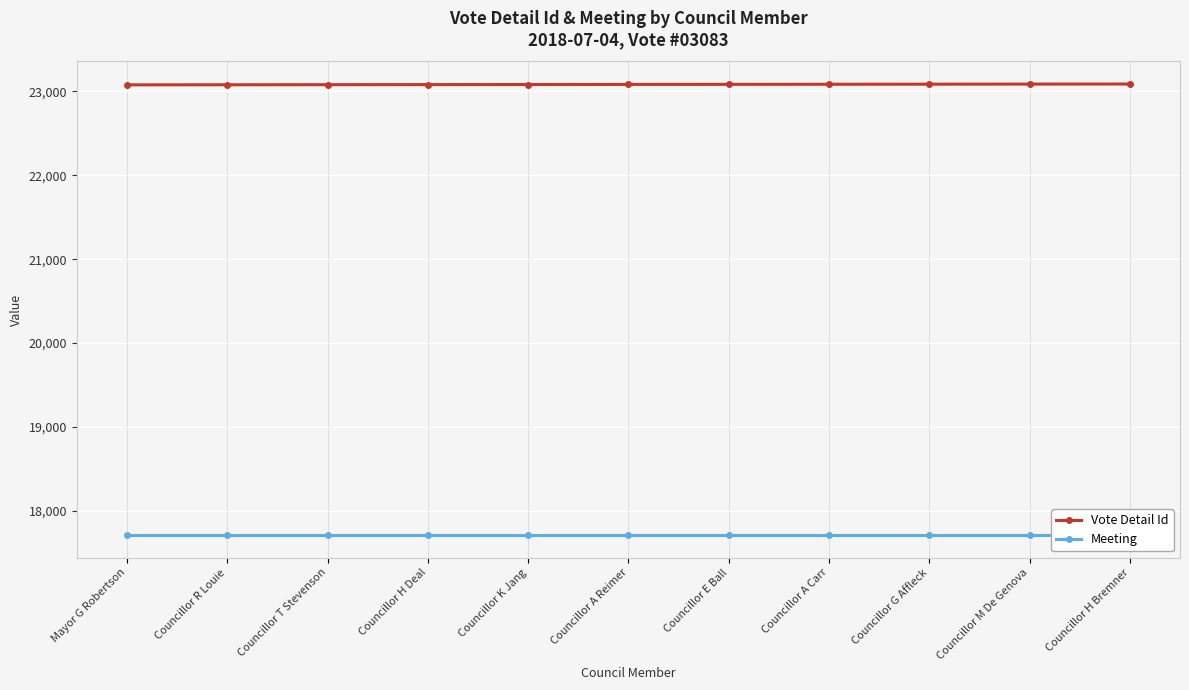

At which category is the sum across all series the highest?

Councillor H Bremner